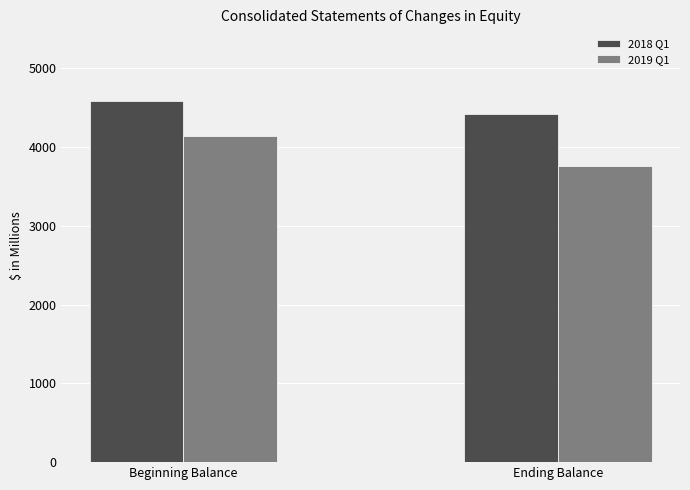

At which label is 2019 Q1 closest to 3947?

Ending Balance